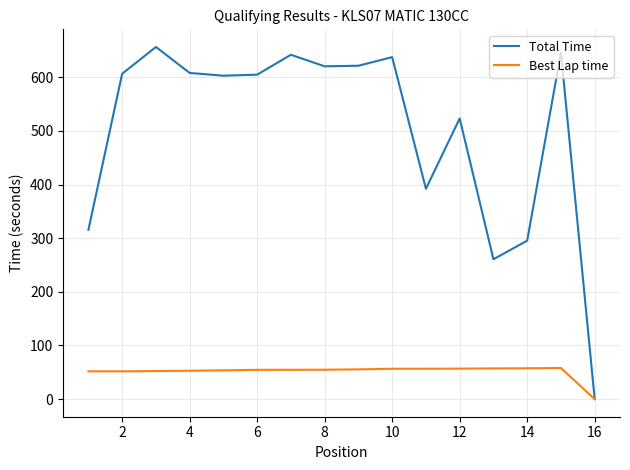

Which series has the widest spread of values?

Total Time